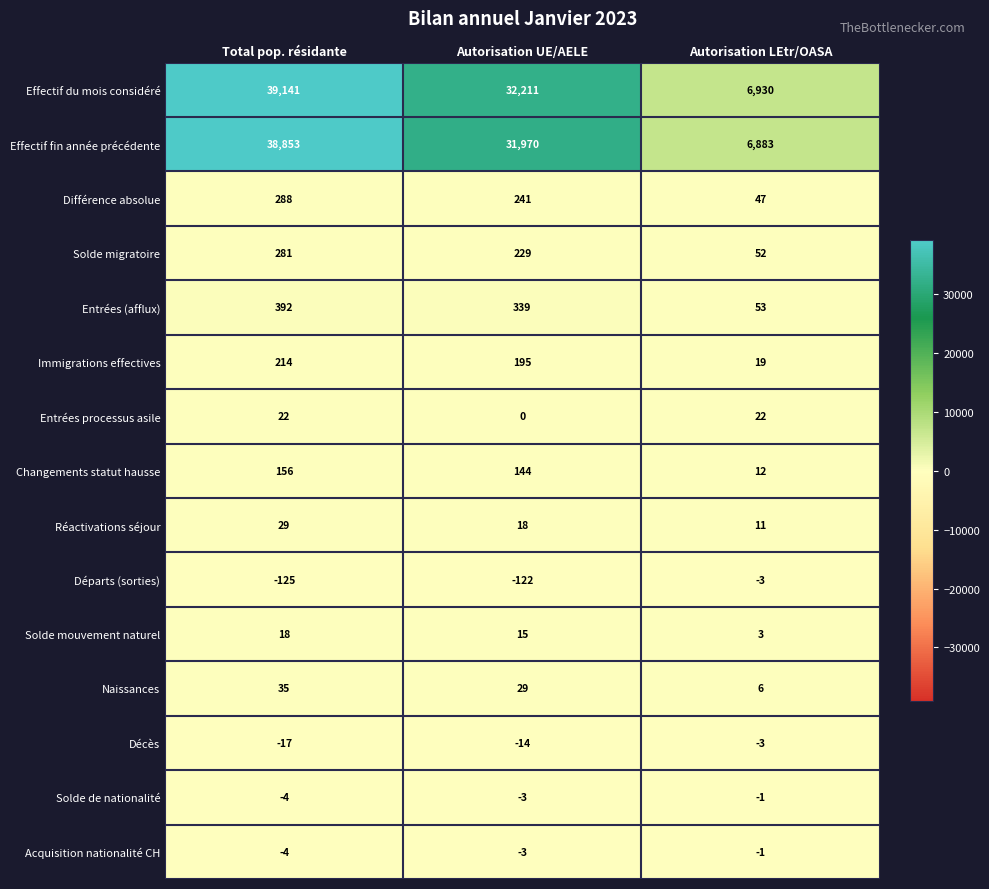

What is the spread (max minus min) of values at Autorisation LEtr/OASA?

6933